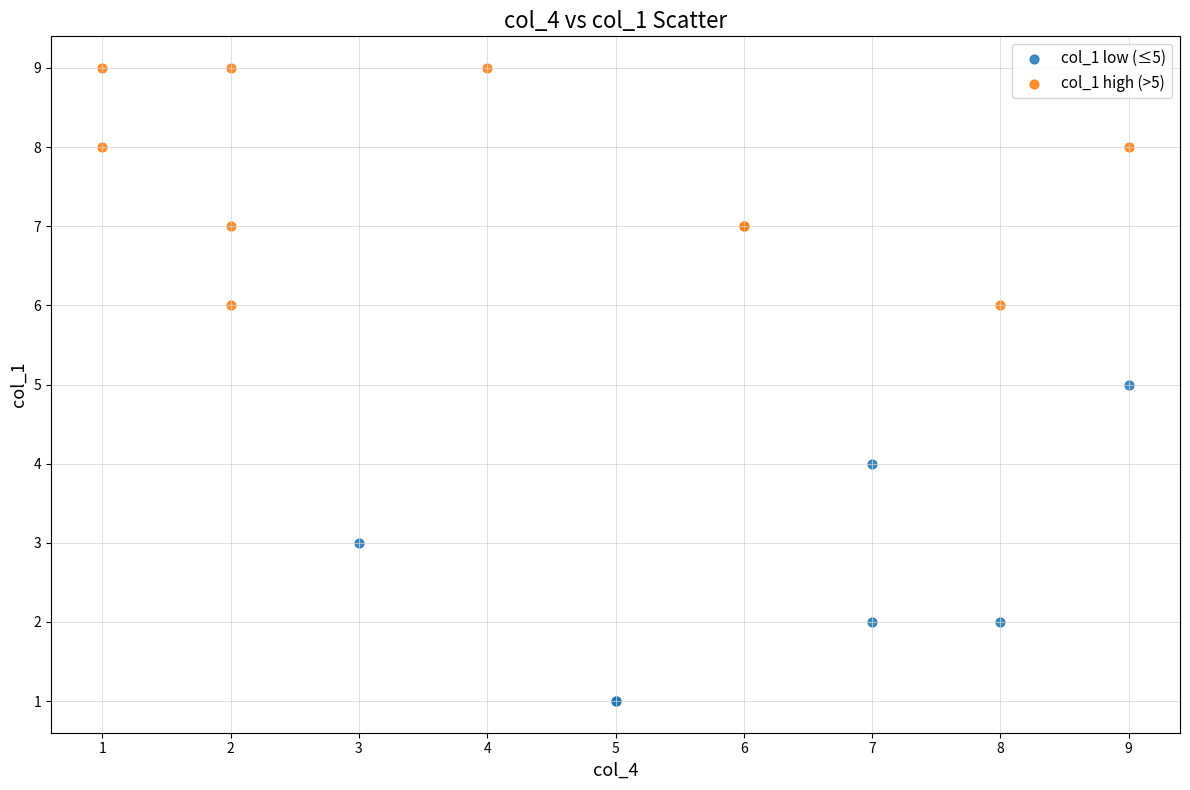

What are all the series names shown in the legend?

col_1 low (≤5), col_1 high (>5)